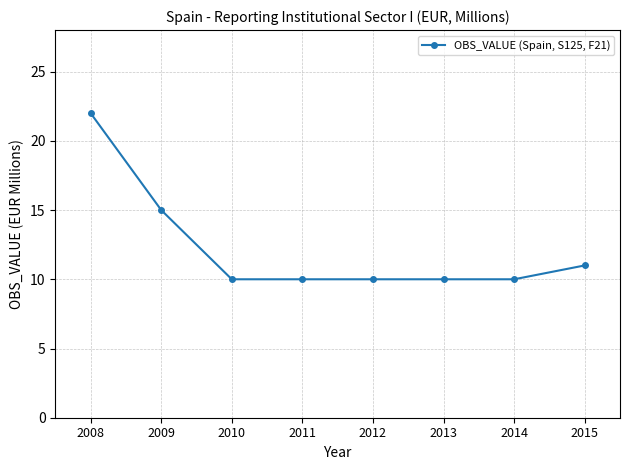

Which category has the highest value across all series?

2008